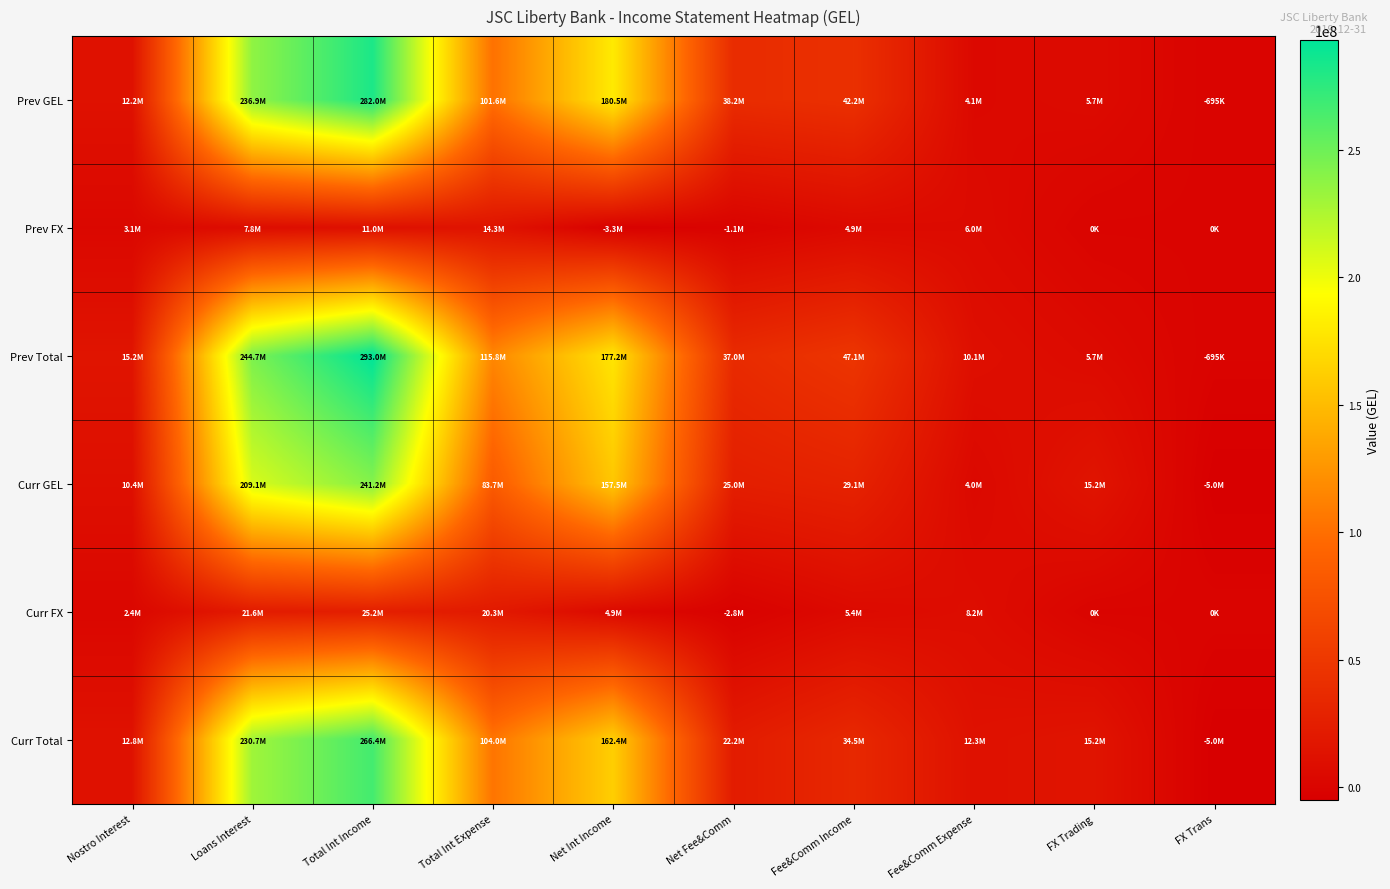

At which category is the sum across all series the highest?

Total Int Income